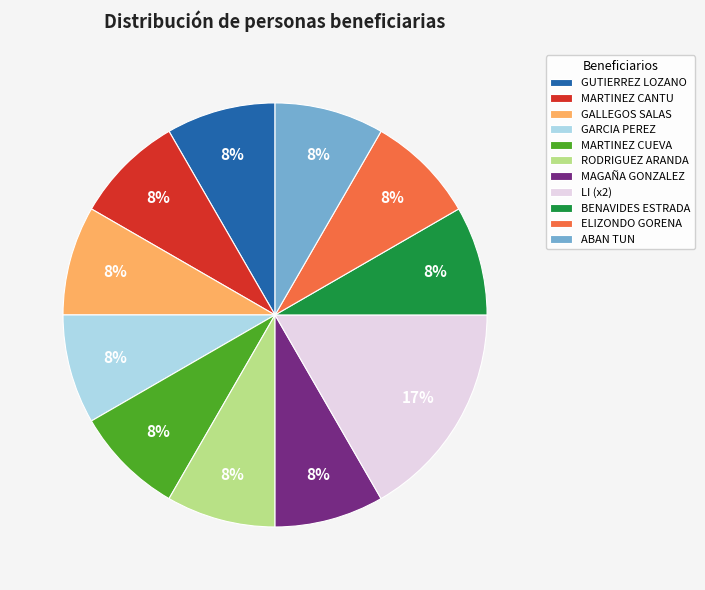

What percentage is the GARCIA PEREZ slice, to the nearest percent?

8%